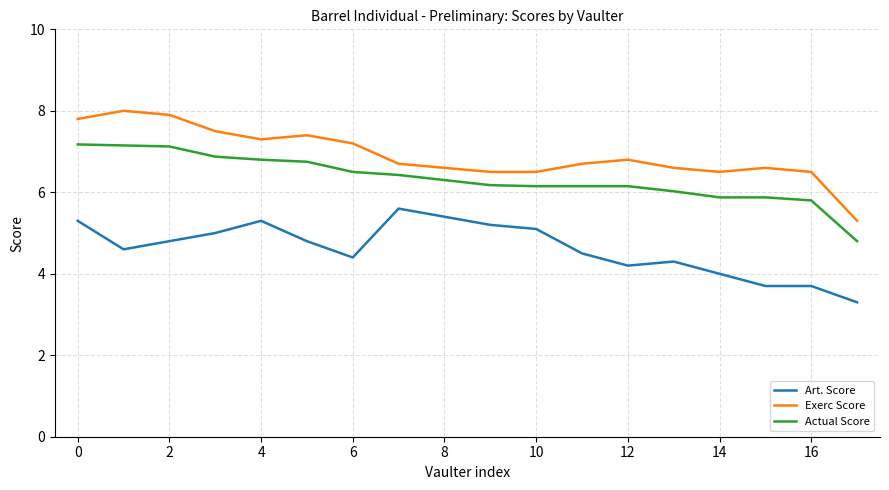

Which series has the largest total across all categories?

Exerc Score